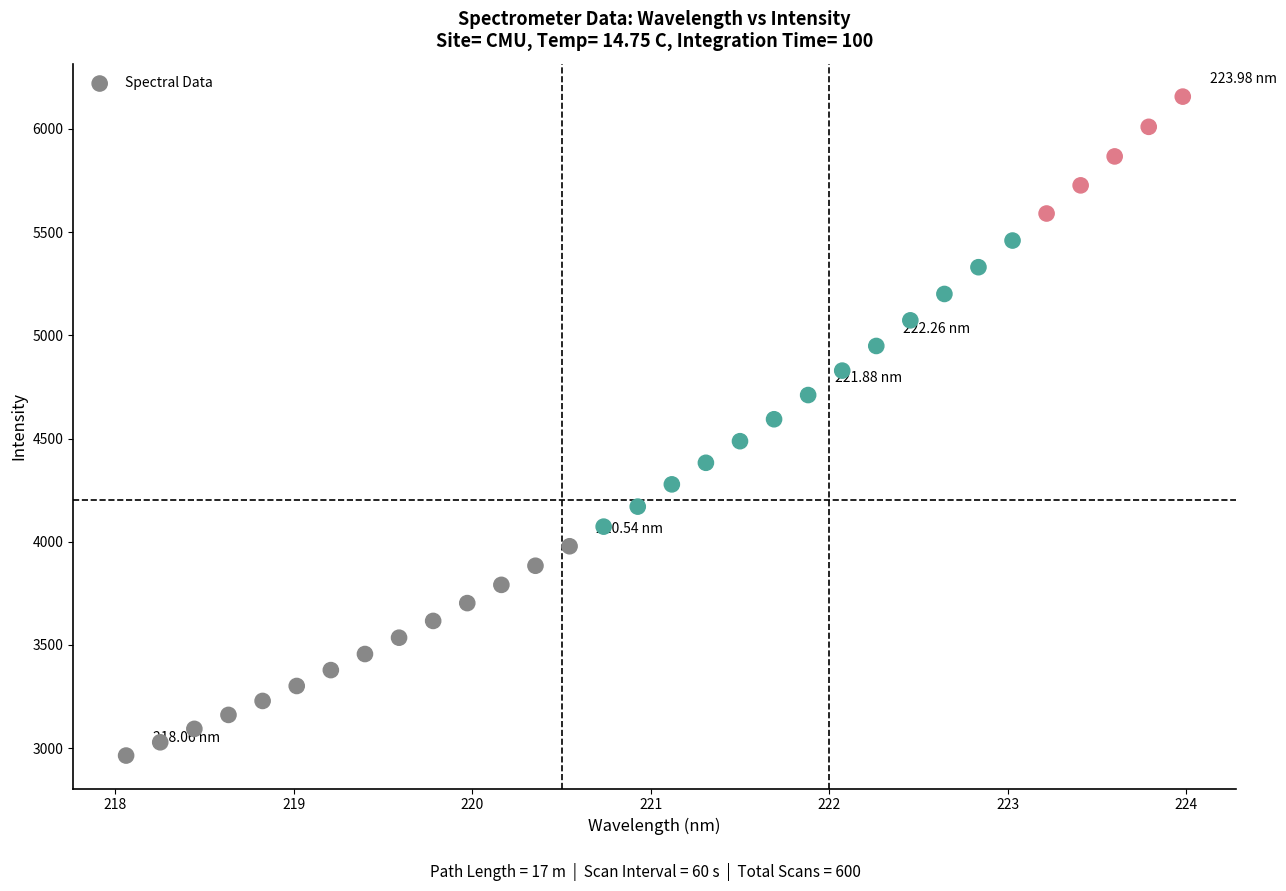

What is the range of X values (max minus min)?

5.9